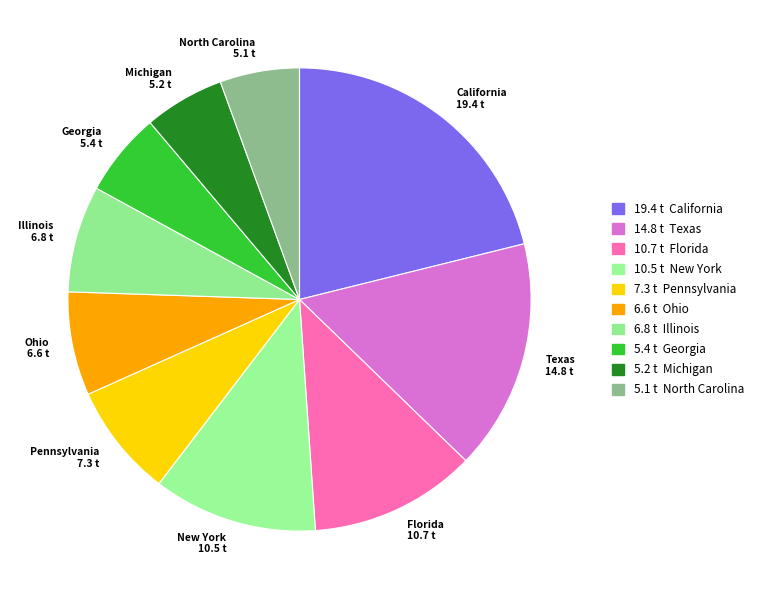

Which has a higher value, New York or Pennsylvania?

New York